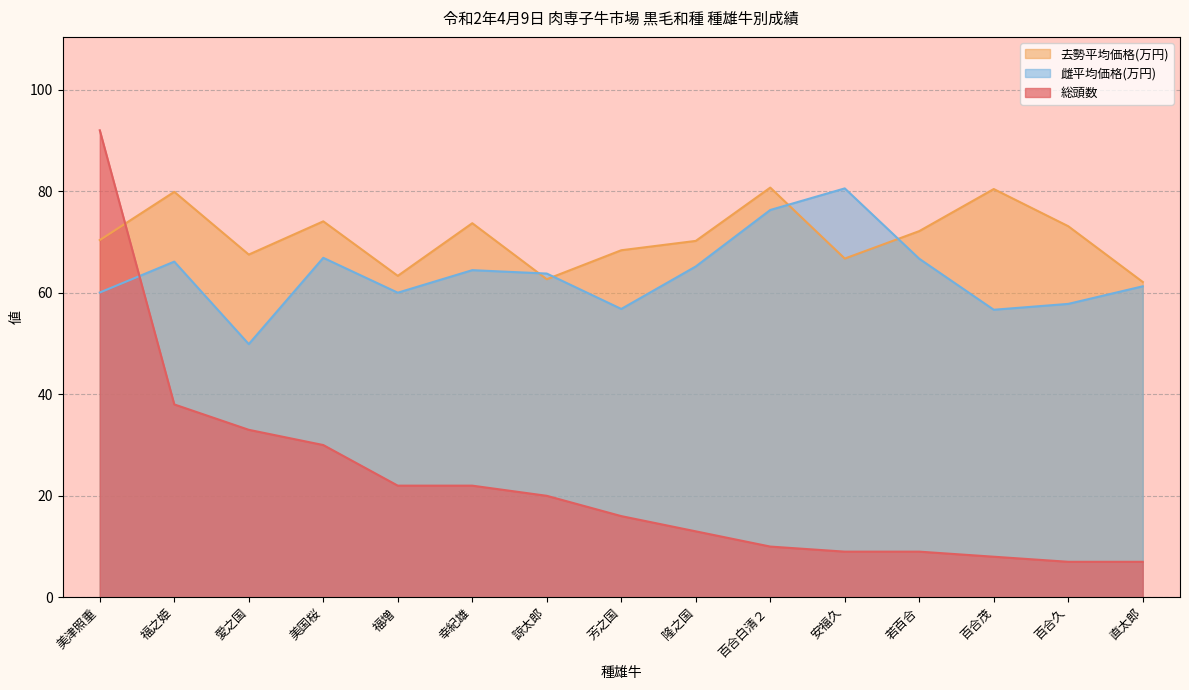

What is the label of the 5th point from the right?

安福久